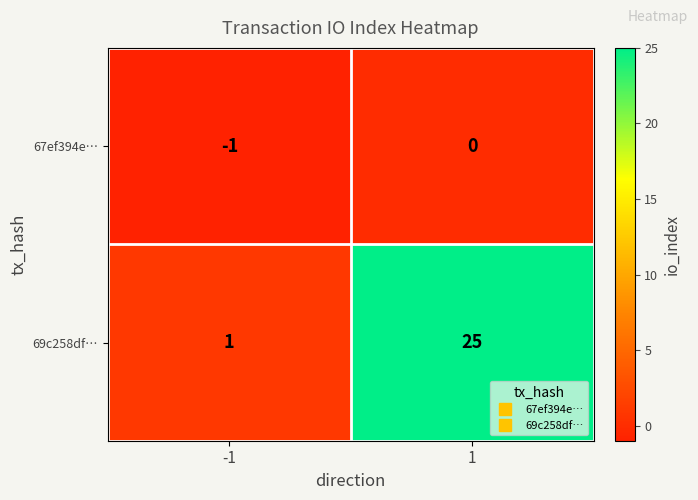

What is the sum of all 69c258df… values?

26